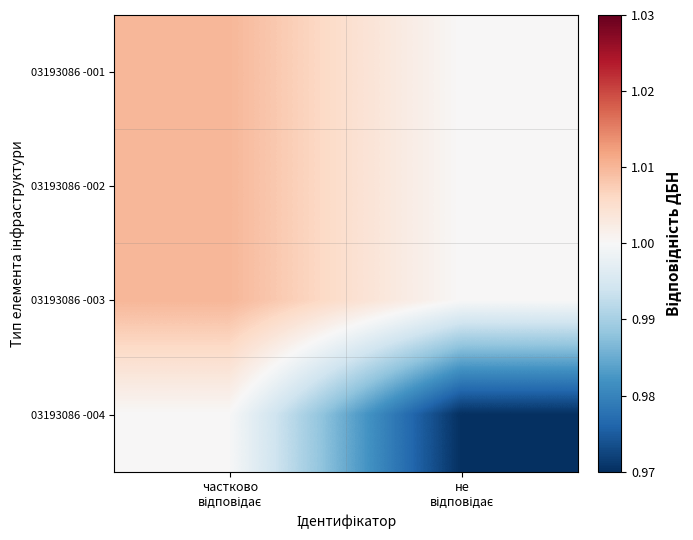

Reading left to right, what are all the values shown in this chart?

03193086 -001: частково
відповідає=1.0	не
відповідає=1.0
03193086 -002: частково
відповідає=1.0	не
відповідає=1.0
03193086 -003: частково
відповідає=1.0	не
відповідає=1.0
03193086 -004: частково
відповідає=1.0	не
відповідає=1.0